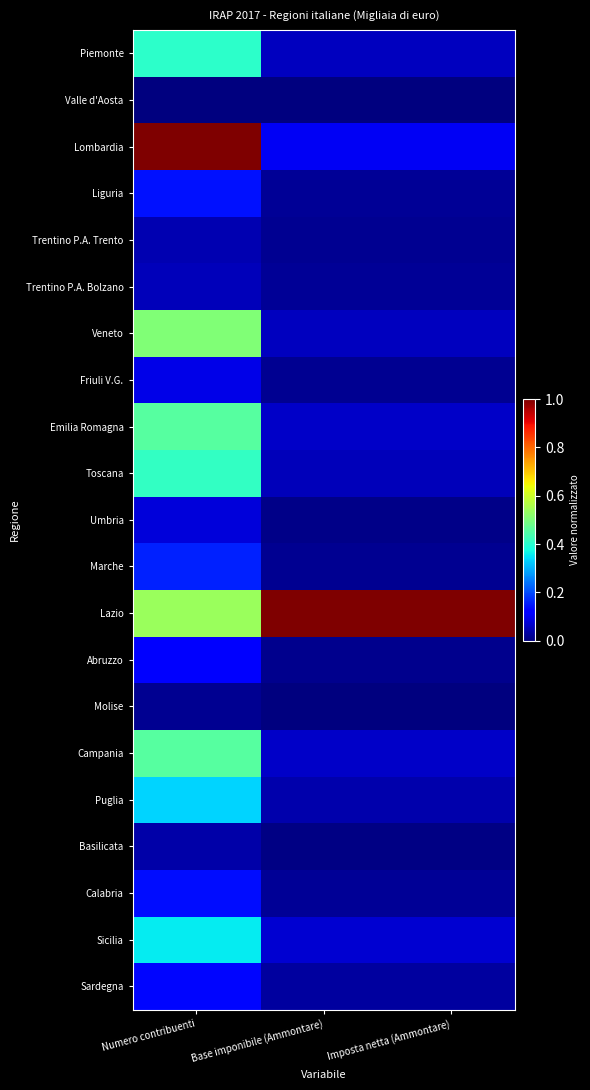

At Imposta netta (Ammontare), list the series in order from largest to smallest.

Lazio, Lombardia, Sicilia, Campania, Emilia Romagna, Veneto, Piemonte, Toscana, Puglia, Sardegna, Liguria, Calabria, Trentino P.A. Bolzano, Marche, Friuli V.G., Trentino P.A. Trento, Abruzzo, Umbria, Basilicata, Molise, Valle d'Aosta